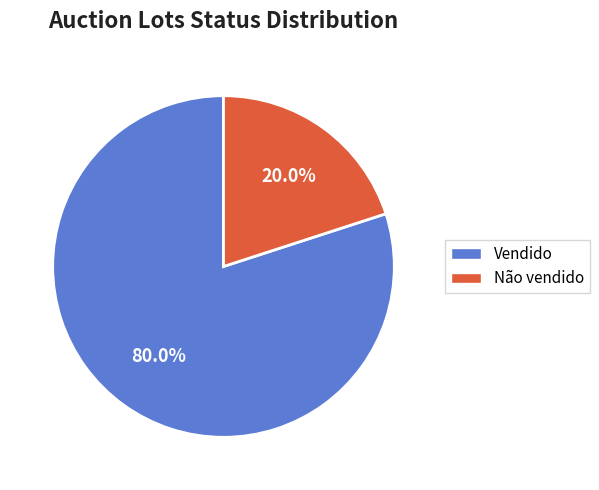

What percentage is the Vendido slice, to the nearest percent?

80%